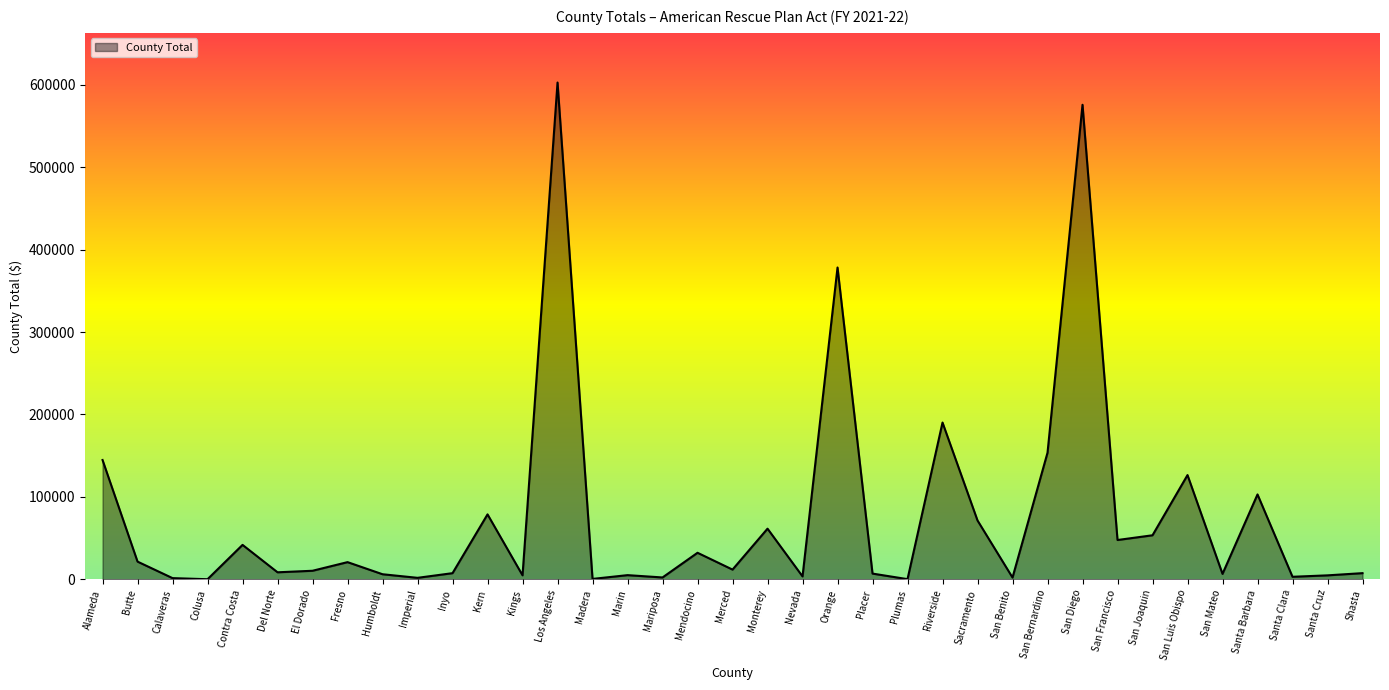

What is the difference between the second highest and minimum values?

575749